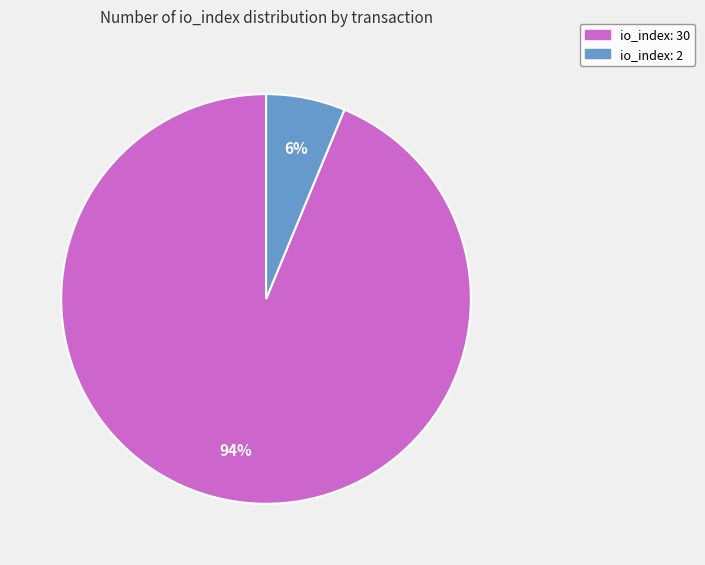

What percentage is the io_index: 2 slice, to the nearest percent?

6%